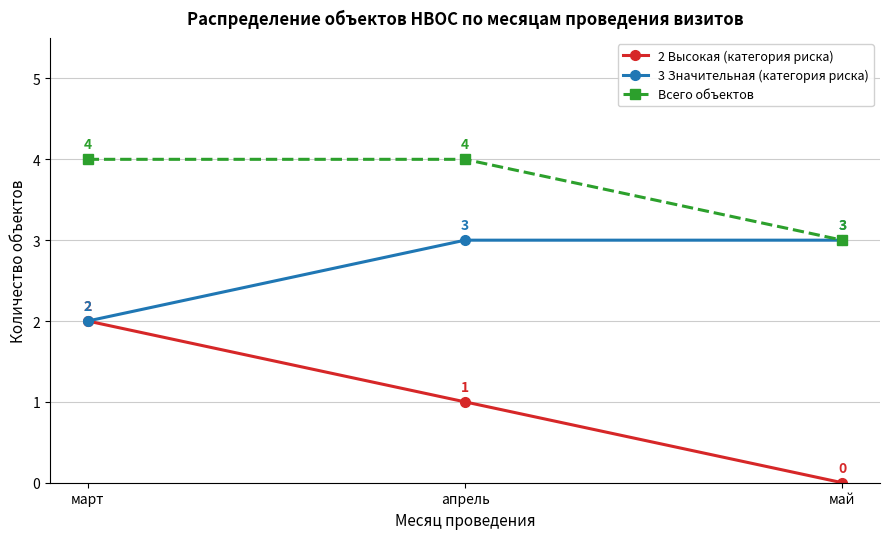

Reading left to right, extract all data points from this chart.

2 Высокая (категория риска): 2	1	0
3 Значительная (категория риска): 2	3	3
Всего объектов: 4	4	3